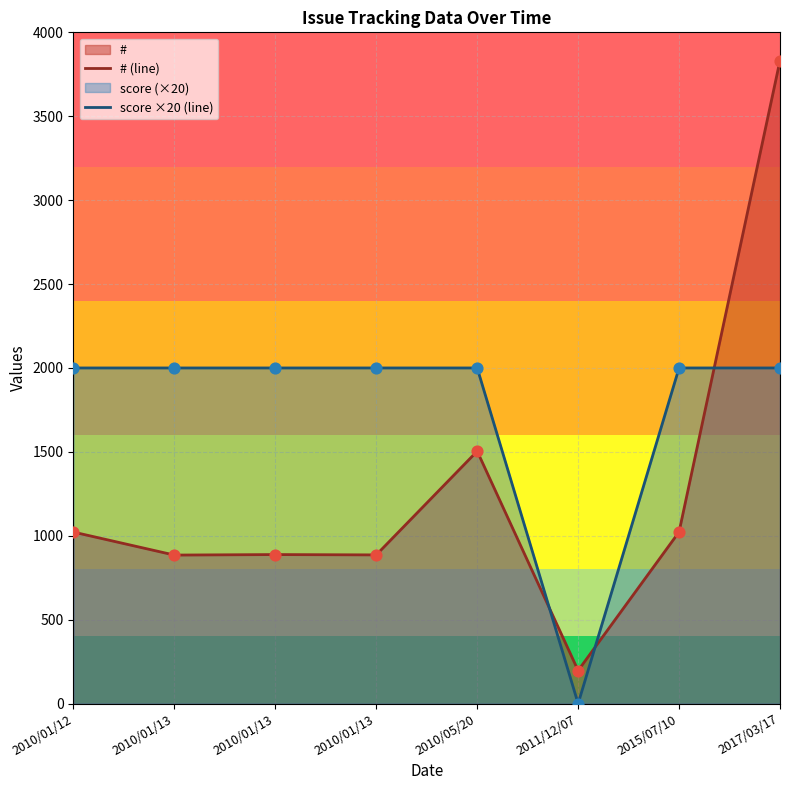

What is the total value across all series at 2010/01/13?

2885